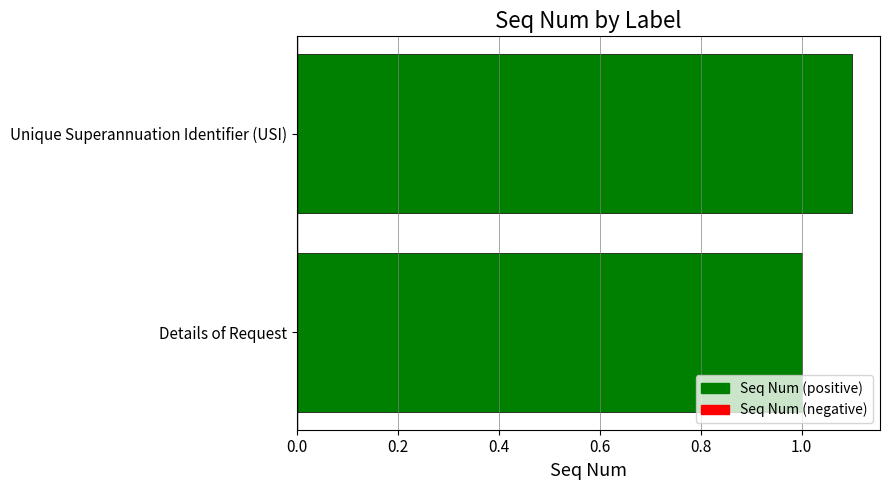

Reading bottom to top, what are all the values shown in this chart?

1.0	1.1